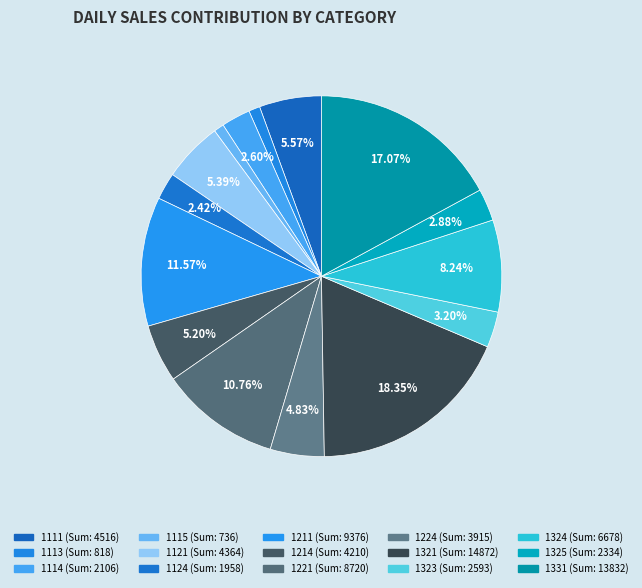

Is 1325 the majority of the pie?

No